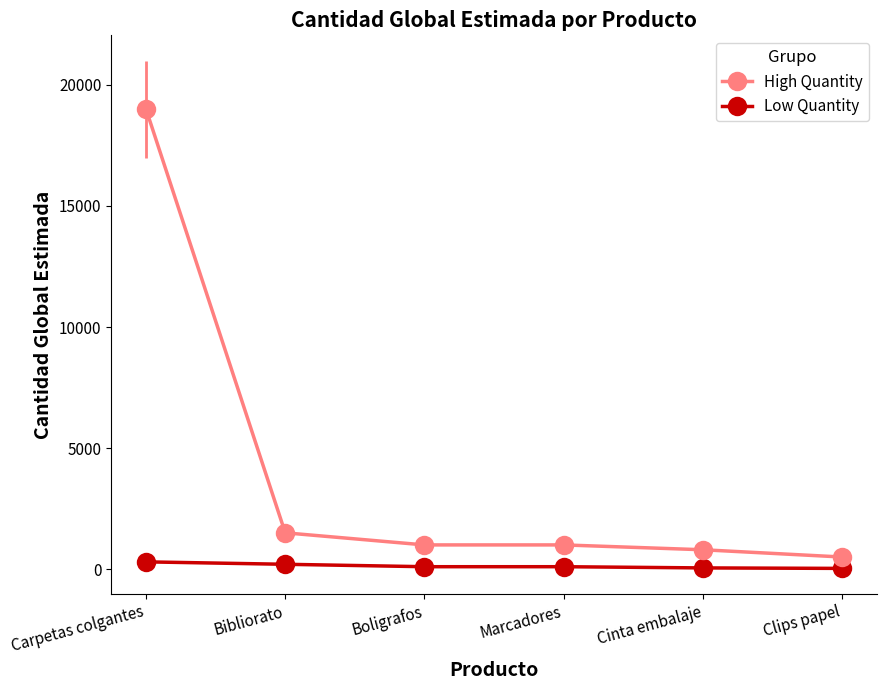

Which label corresponds to the largest value in the chart?

Carpetas colgantes